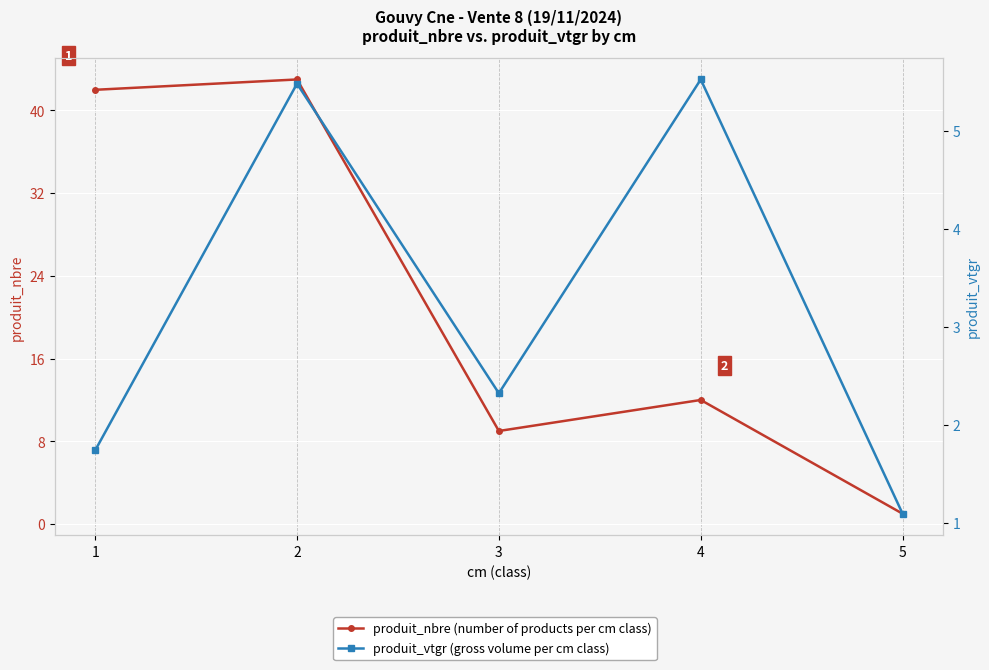

Is it true that produit_nbre (number of products per cm class) equals 9.0 at 3?

True